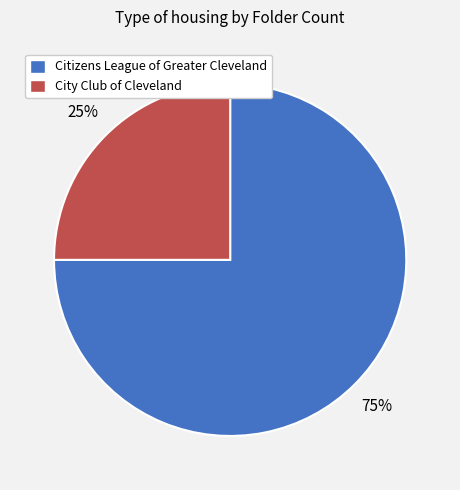

Count the number of slices in the pie.

2